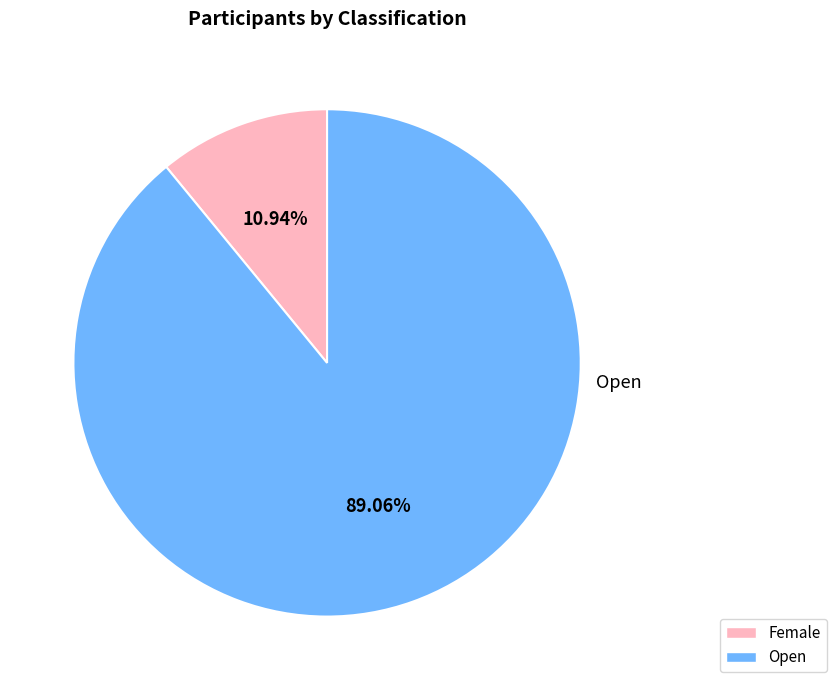

To the nearest percent, what is the difference between the Female and Open slice percentages?

78%